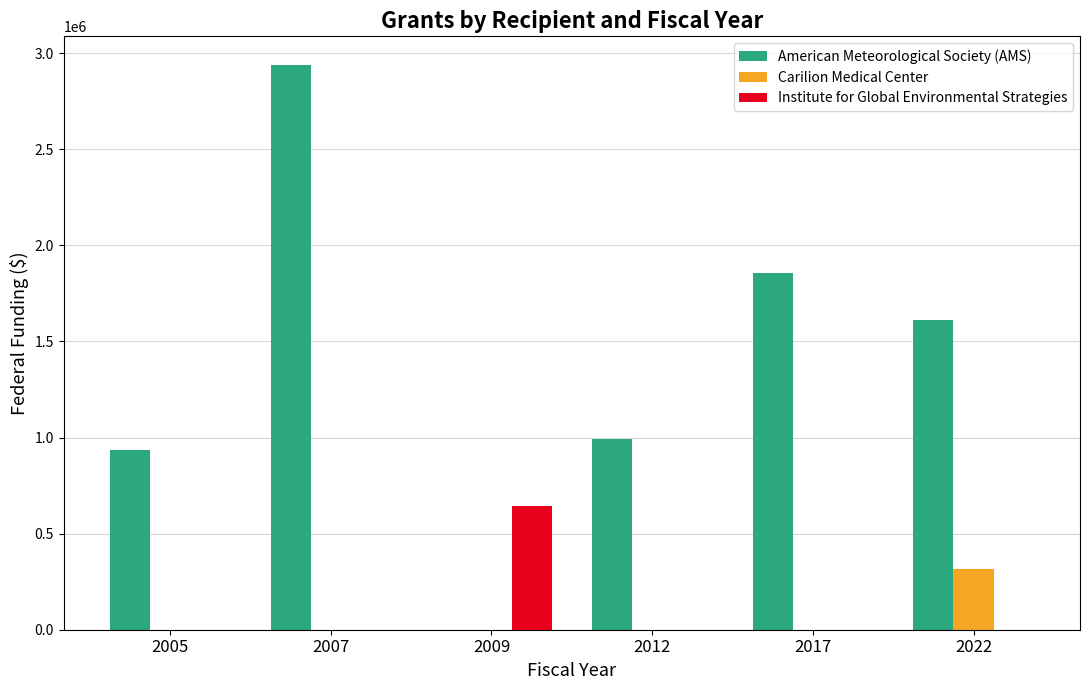

Reading left to right, extract all data points from this chart.

American Meteorological Society (AMS): 936400	2940000	0	990000	1857200	1609799
Carilion Medical Center: 0	0	0	0	0	316777
Institute for Global Environmental Strategies: 0	0	645815	0	0	0